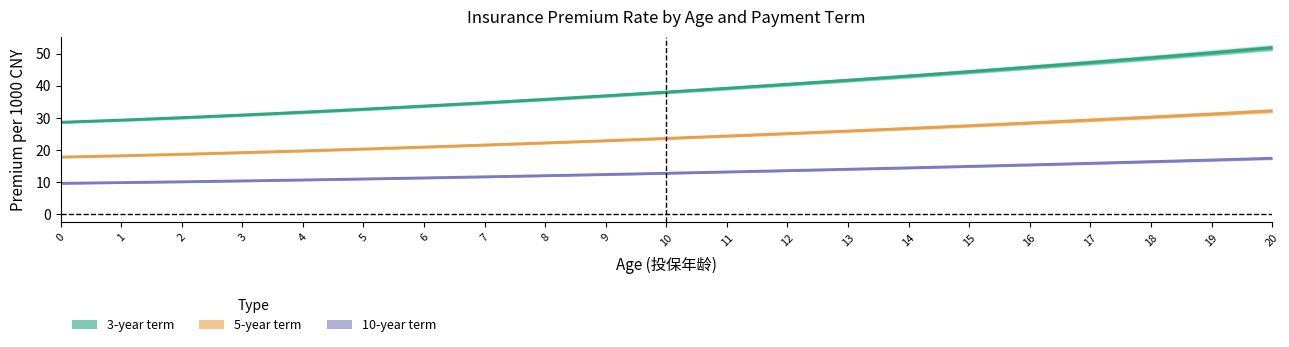

Does the chart have visible grid lines?

No